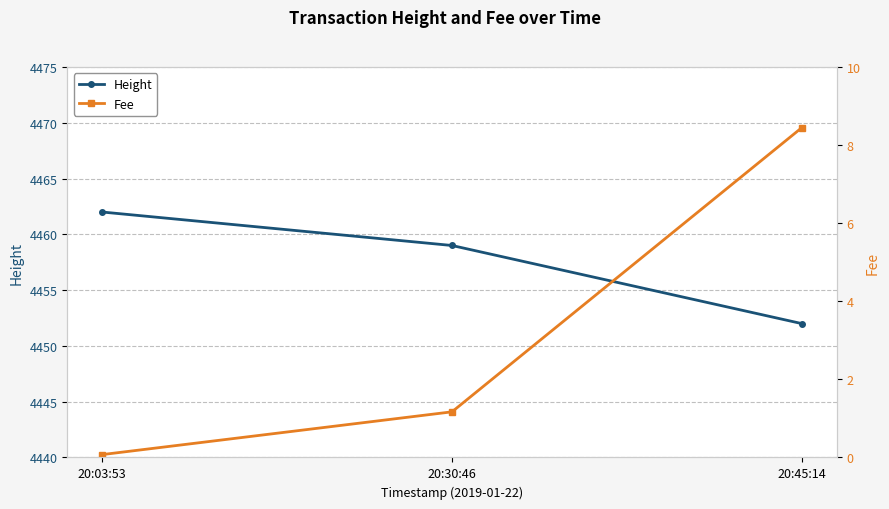

Which category has the highest value in the Fee series?

20:45:14